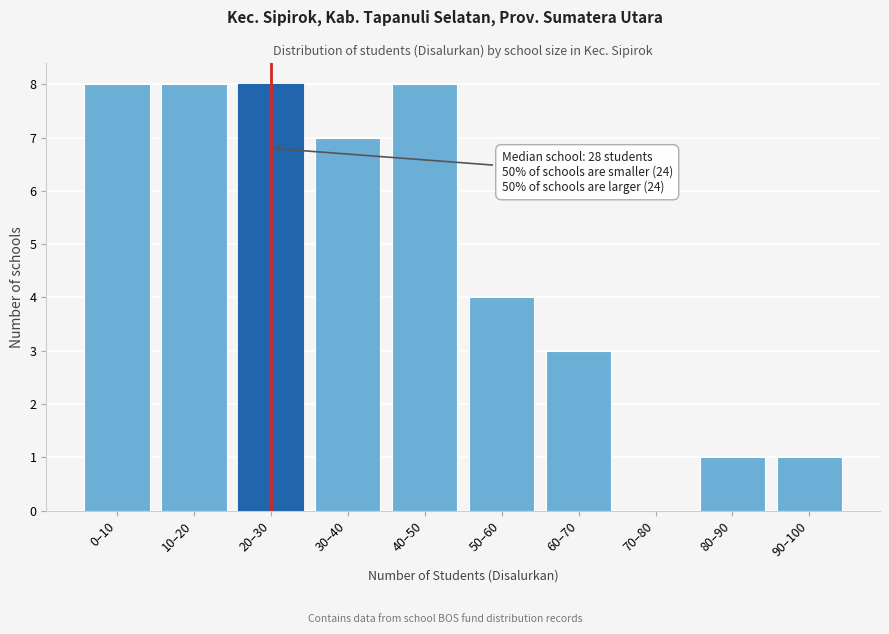

Reading right to left, what are all the values shown in this chart?

90–100=1	80–90=1	70–80=0	60–70=3	50–60=4	40–50=8	30–40=7	20–30=8	10–20=8	0–10=8